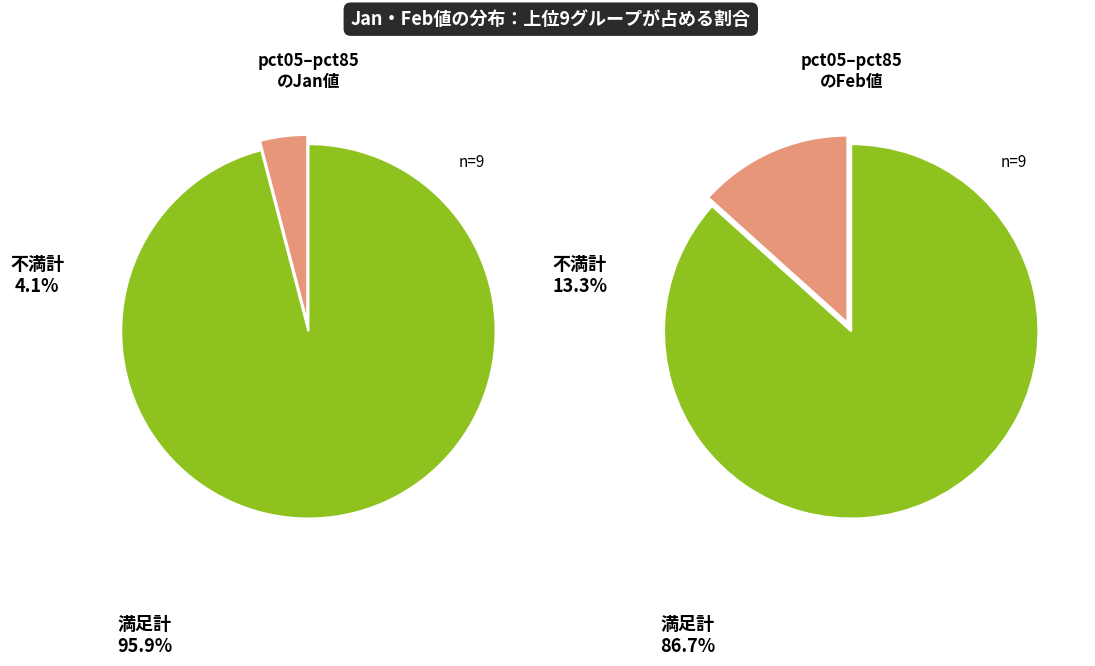

What percentage is NOT represented by pct85?

89.0%